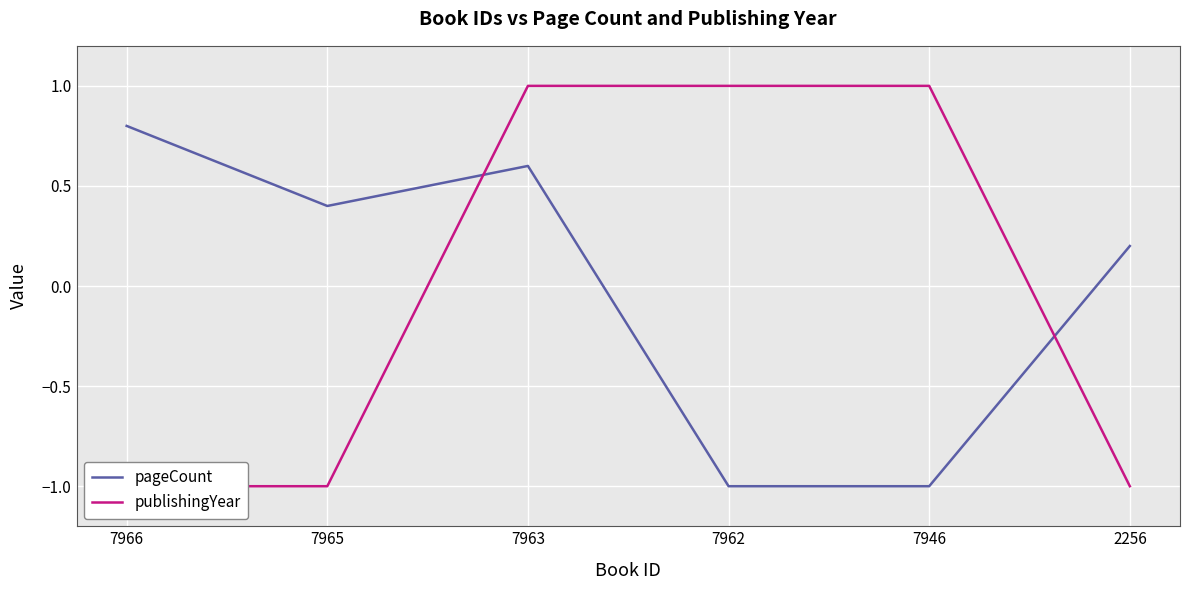

Which series has the widest spread of values?

publishingYear